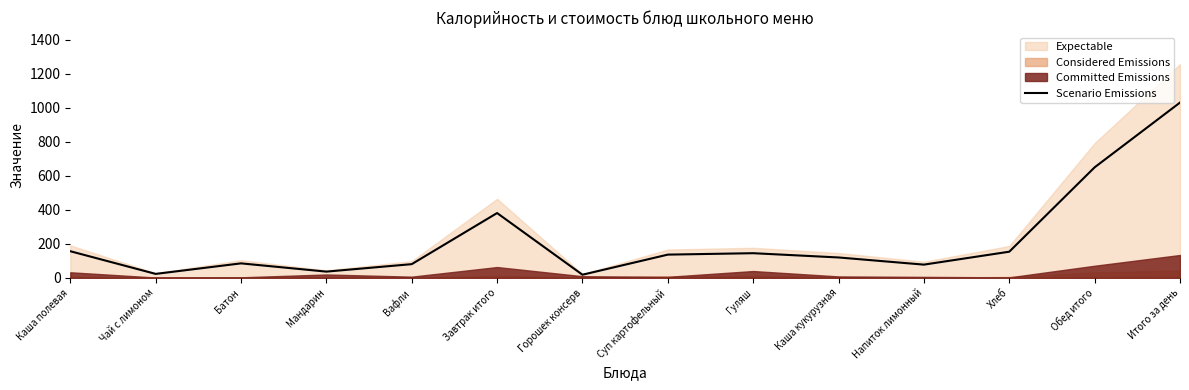

What is the label of the 8th point from the left?

Суп картофельный